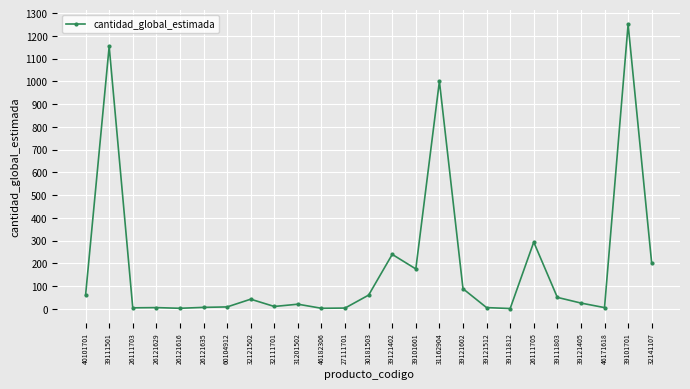

What is the sum of all values?

4706